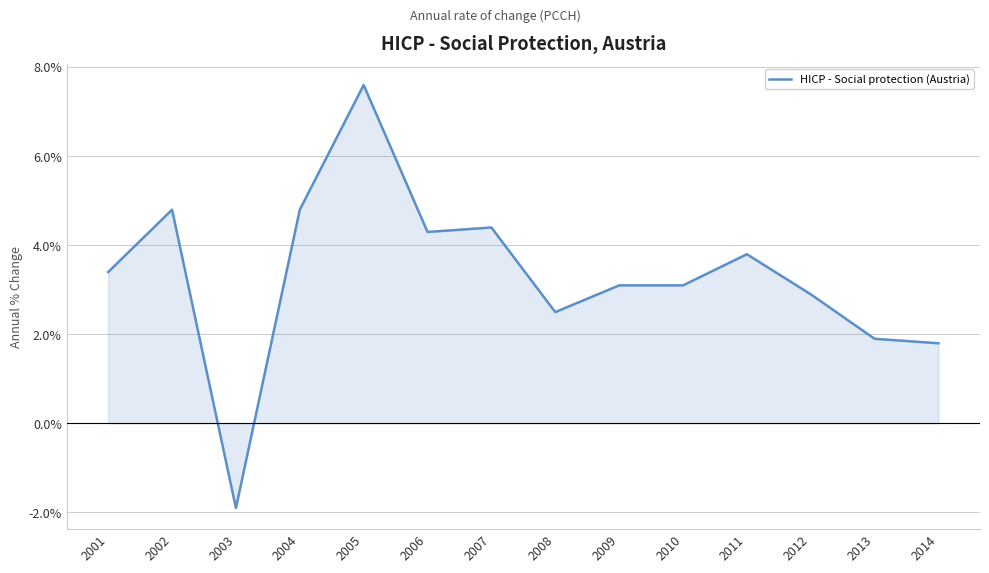

How many lines are shown in the chart?

1